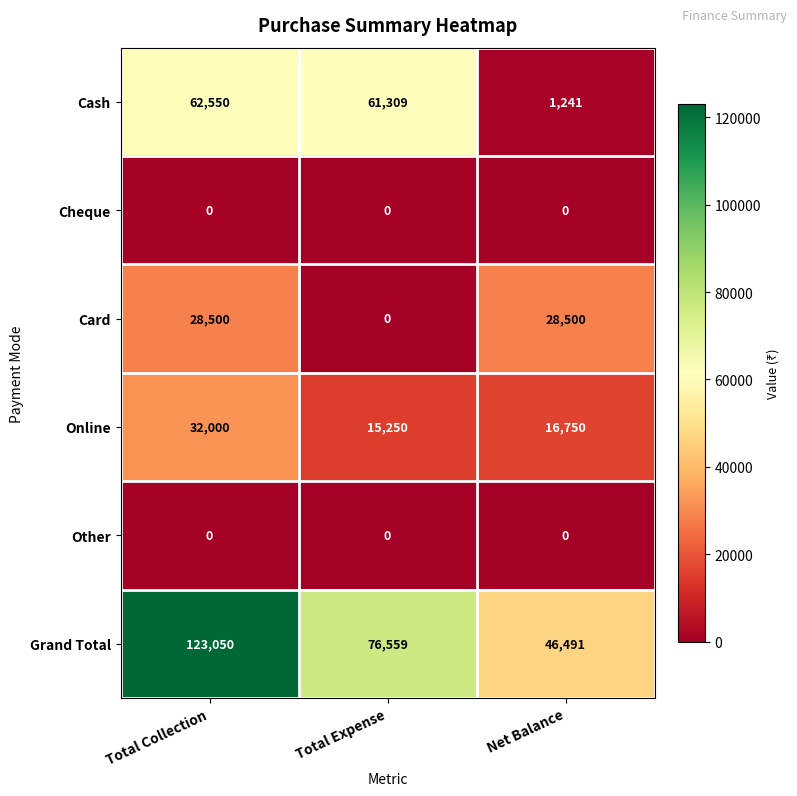

Between Total Expense and Net Balance, which series saw the biggest shift?

Cash